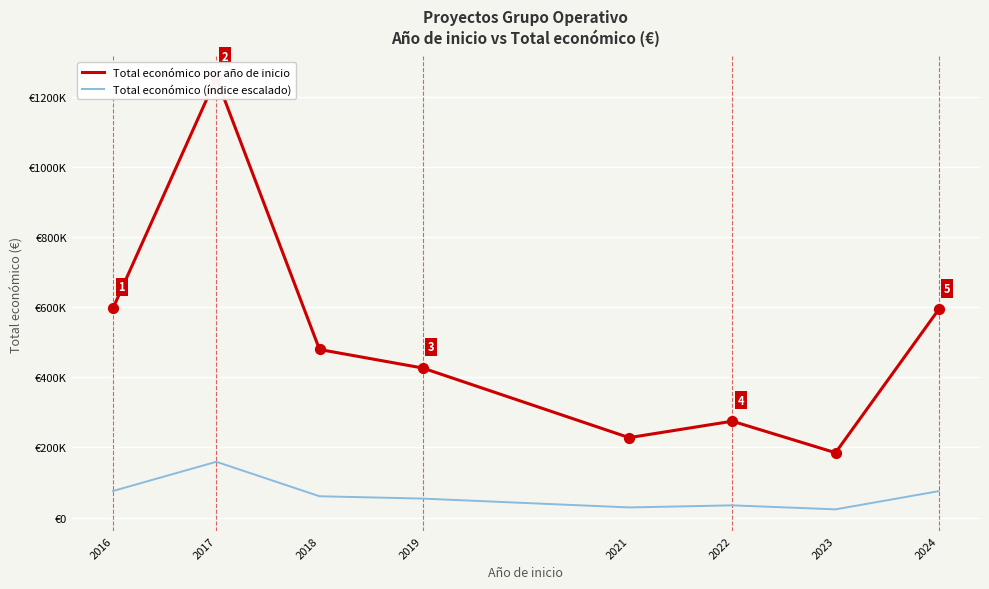

Which series has the largest Y range (max minus min)?

Total económico por año de inicio